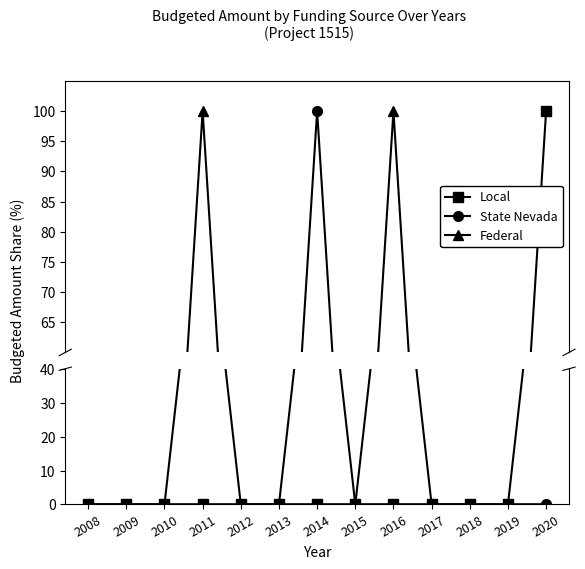

Is the value of State Nevada at 2012 greater than the value of Local at 2016?

No